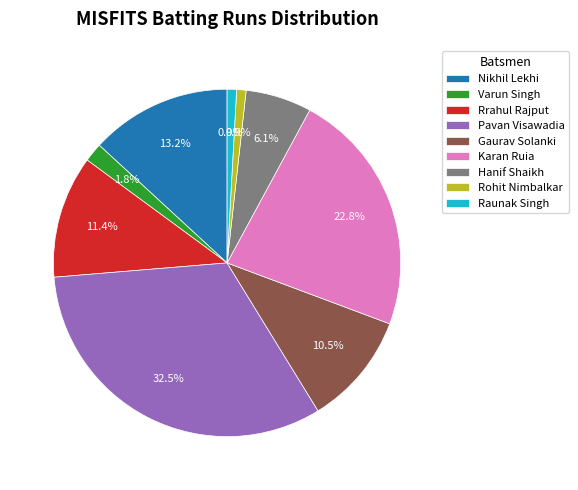

The Pavan Visawadia slice represents 42% of the pie. True or false?

False